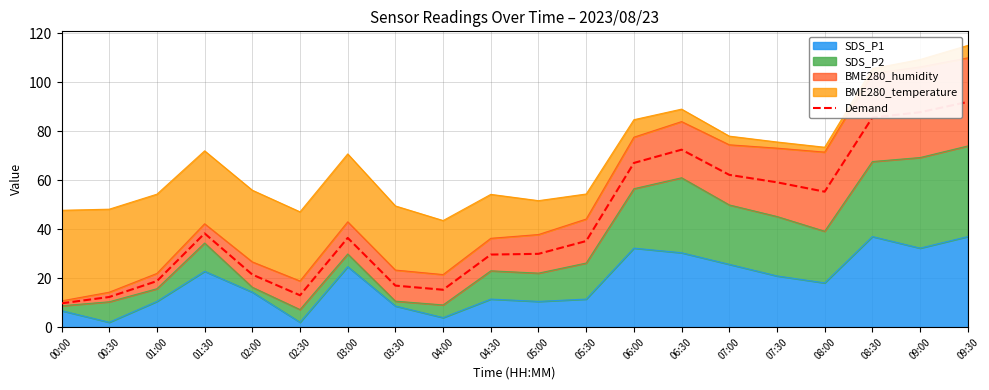

What position from the left is 08:00?

17